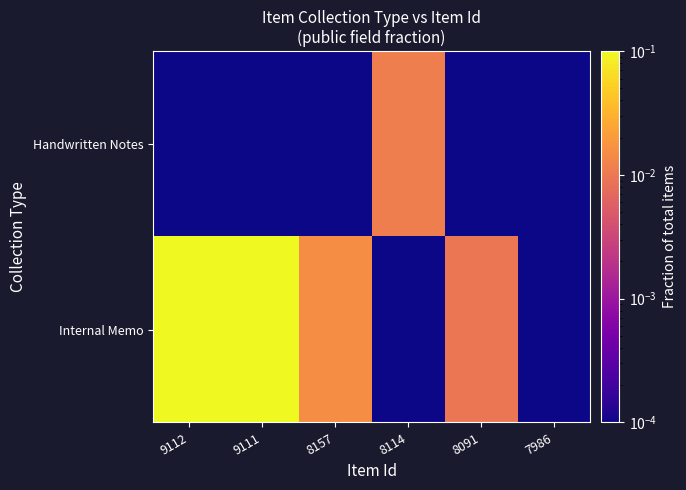

List the series in order of their peak value, lowest first.

Handwritten Notes, Internal Memo